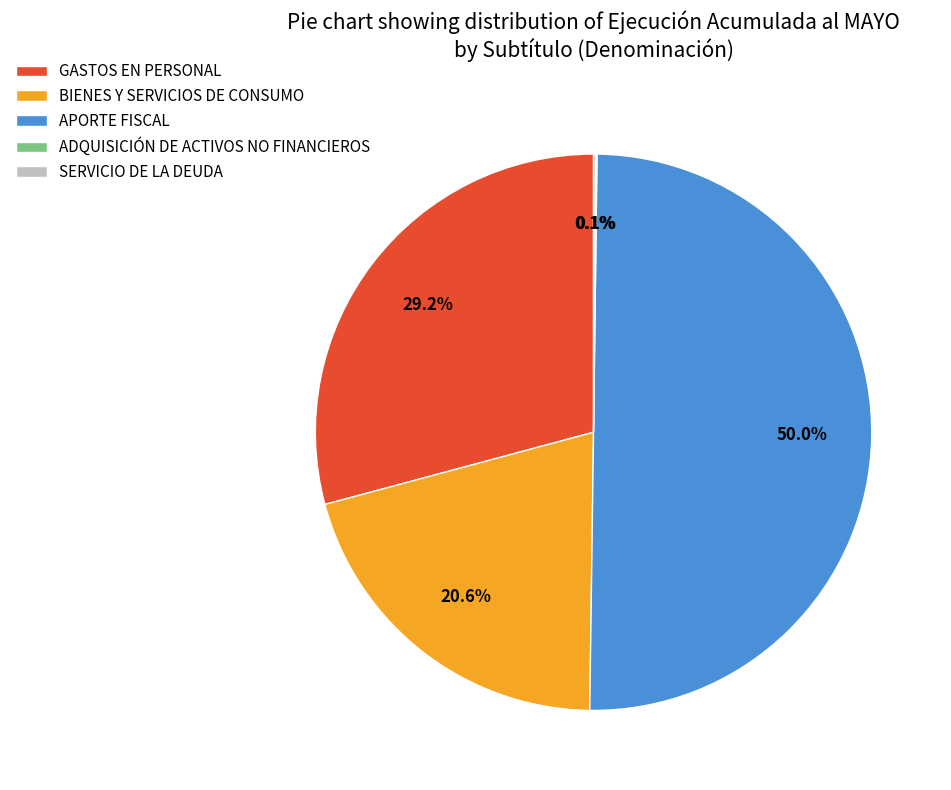

What is the largest slice in the pie chart?

APORTE FISCAL